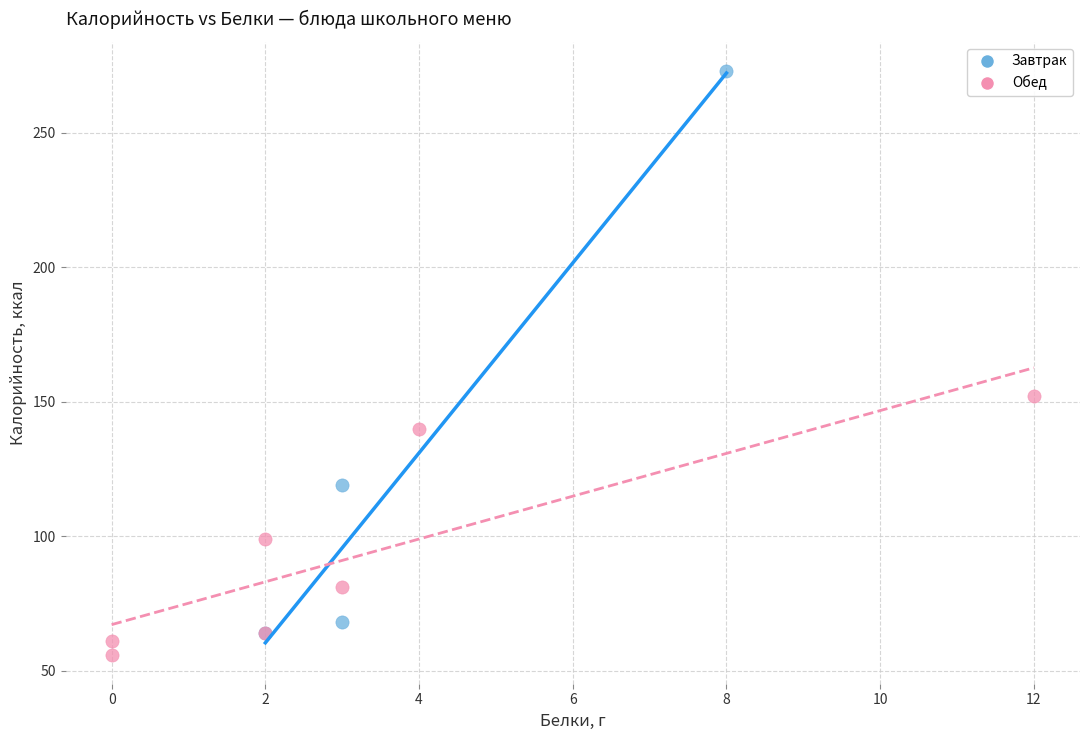

Which series reaches the maximum Y coordinate?

Завтрак